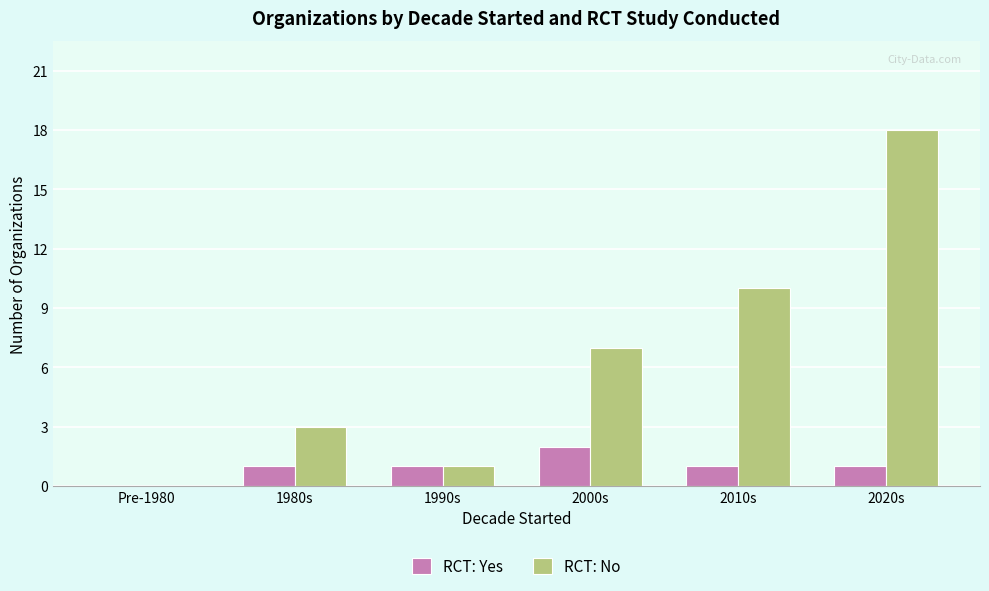

Count the number of data series in this chart.

2